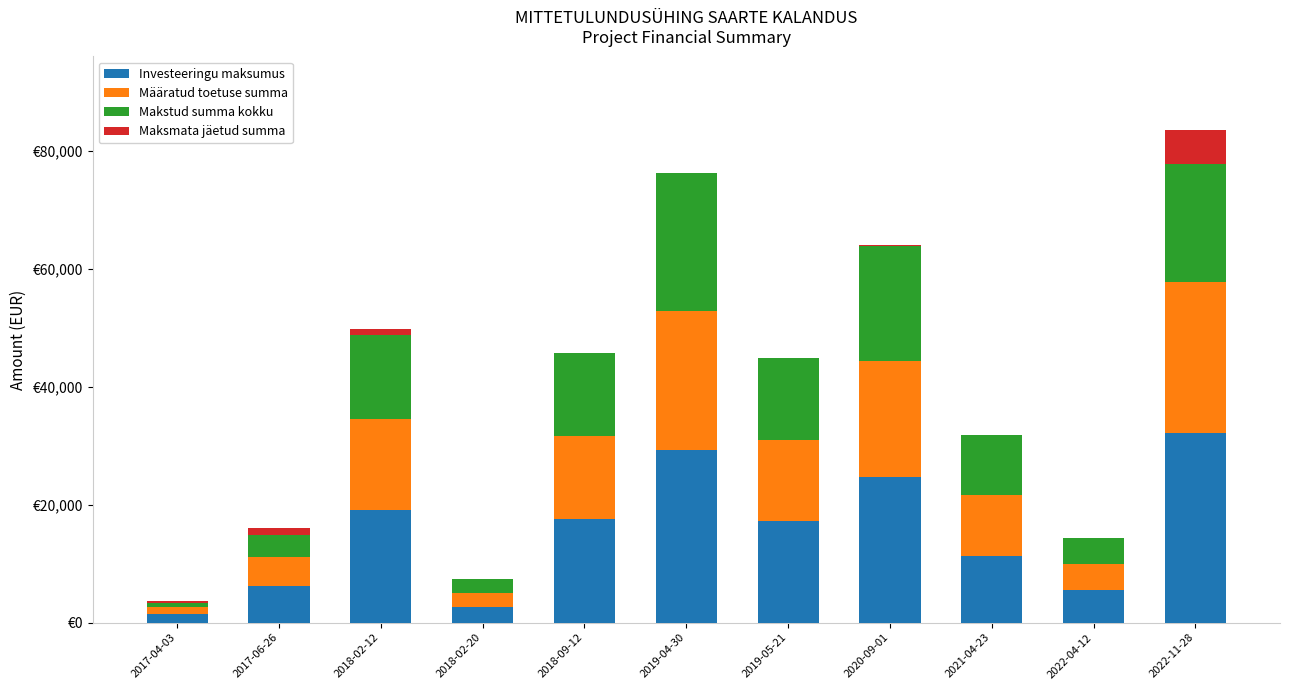

Are the bars grouped side by side (vs. stacked)?

No